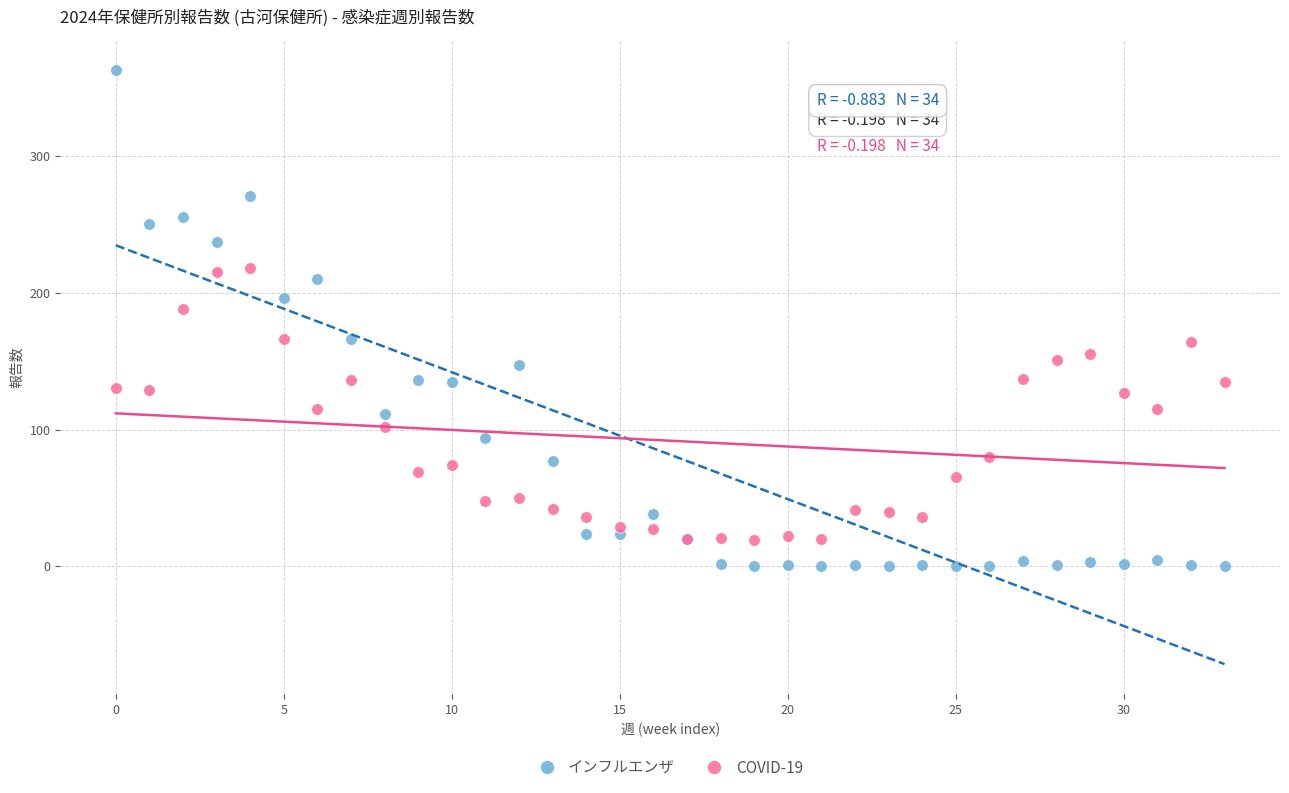

Which series has the largest Y range (max minus min)?

インフルエンザ